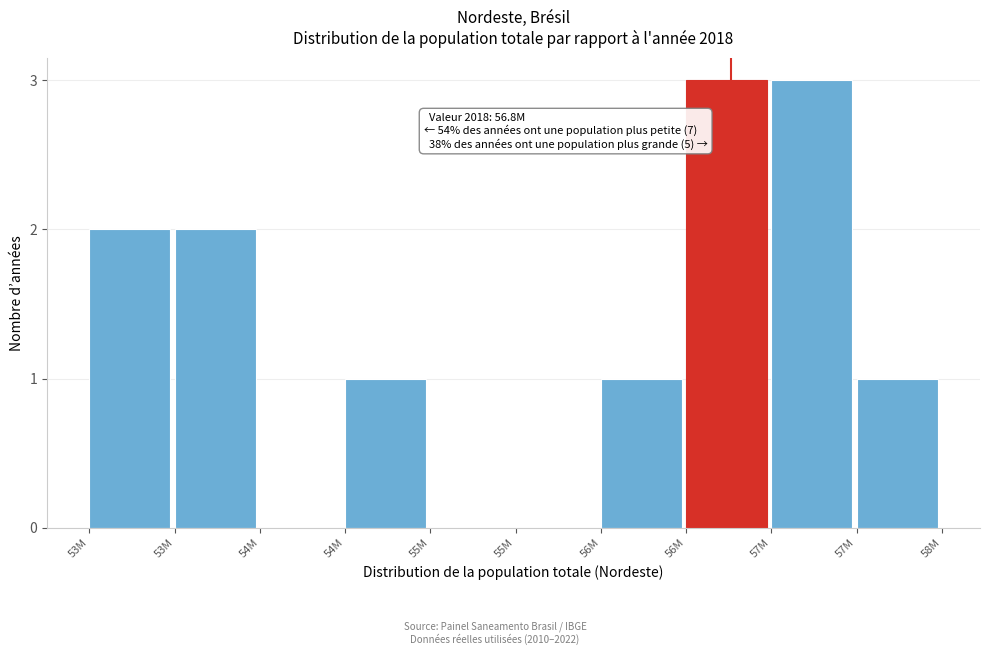

Are the bars horizontal?

No